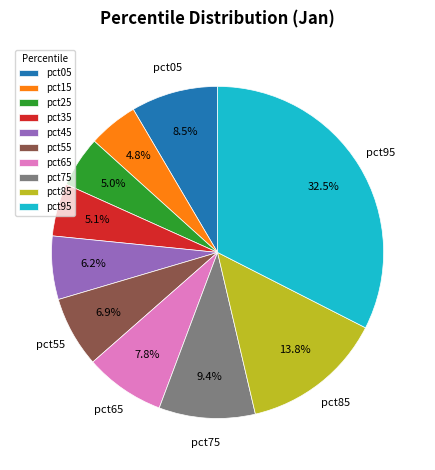

To the nearest percent, what is the combined percentage of pct65 and pct85?

22%